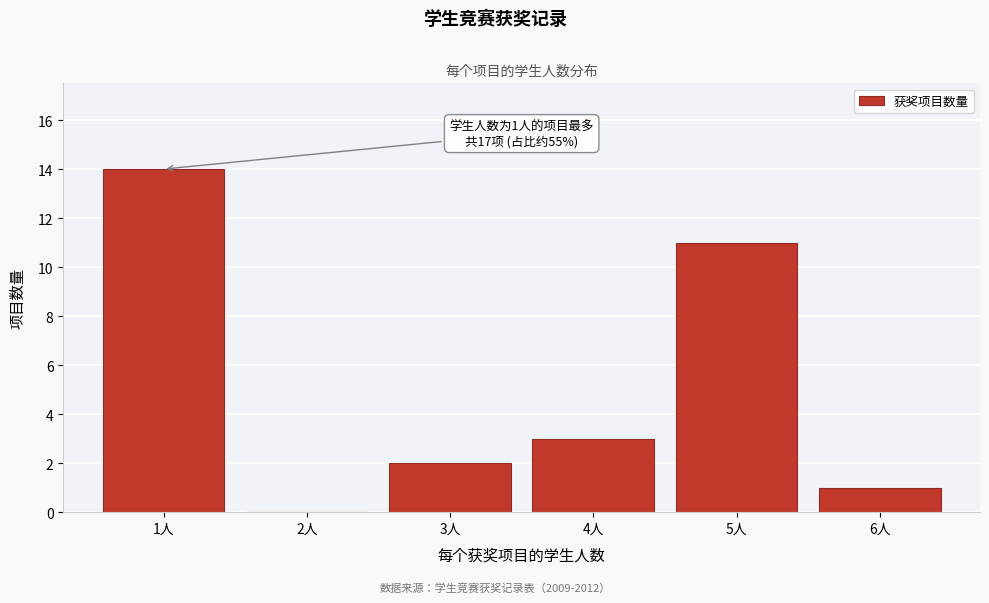

Reading left to right, what are all the values shown in this chart?

1人=14	2人=0	3人=2	4人=3	5人=11	6人=1